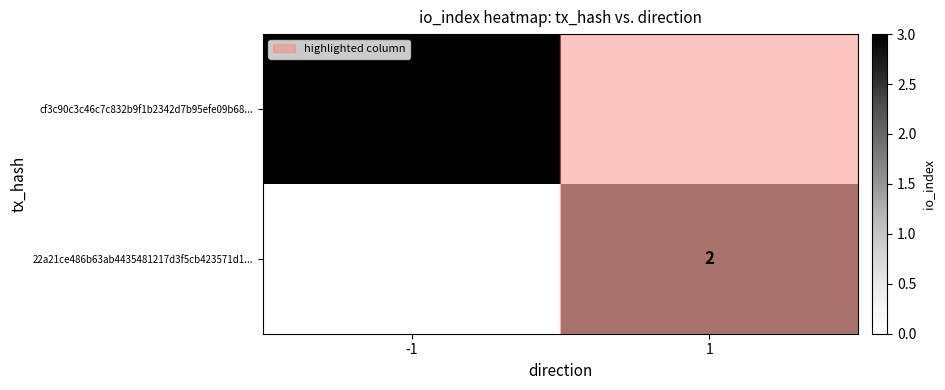

How many data points does each series have?

2